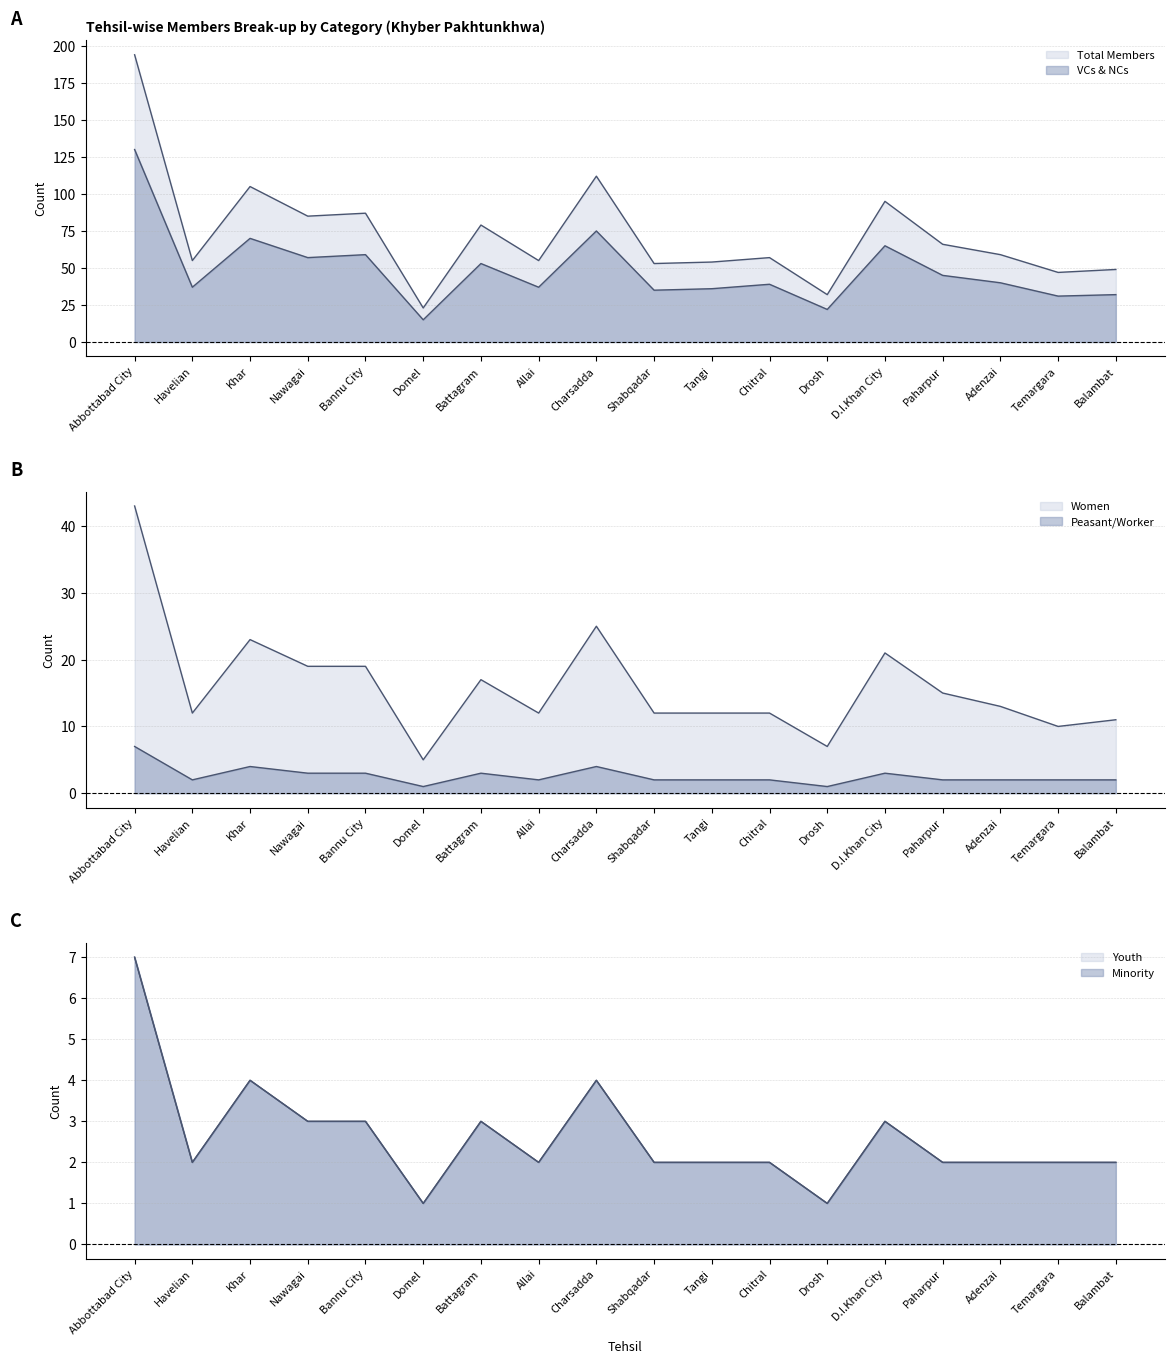

True or false: Youth has a value of 2 at Temargara.

True